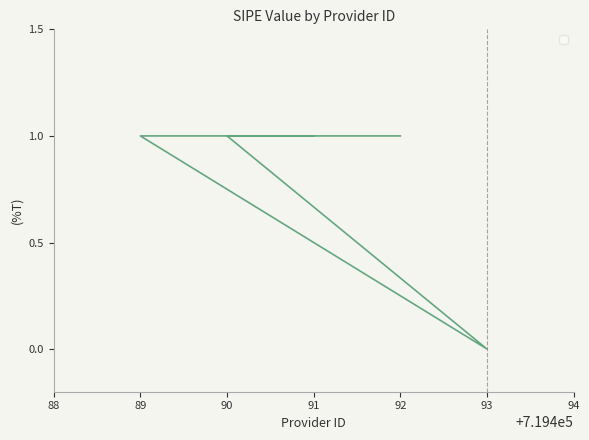

How many values are between 1 and 2?

4